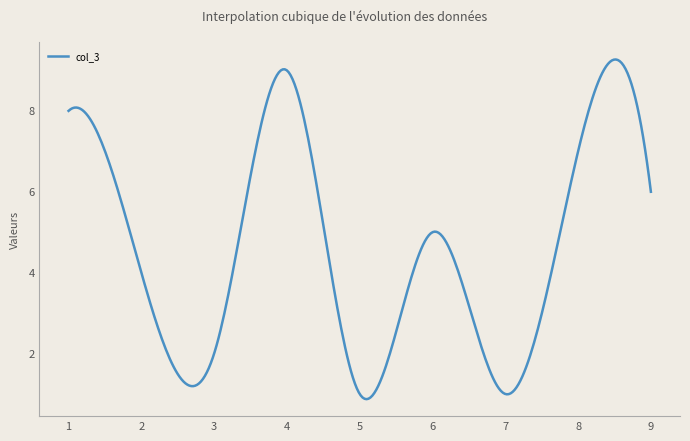

What is the smallest value displayed?

0.9